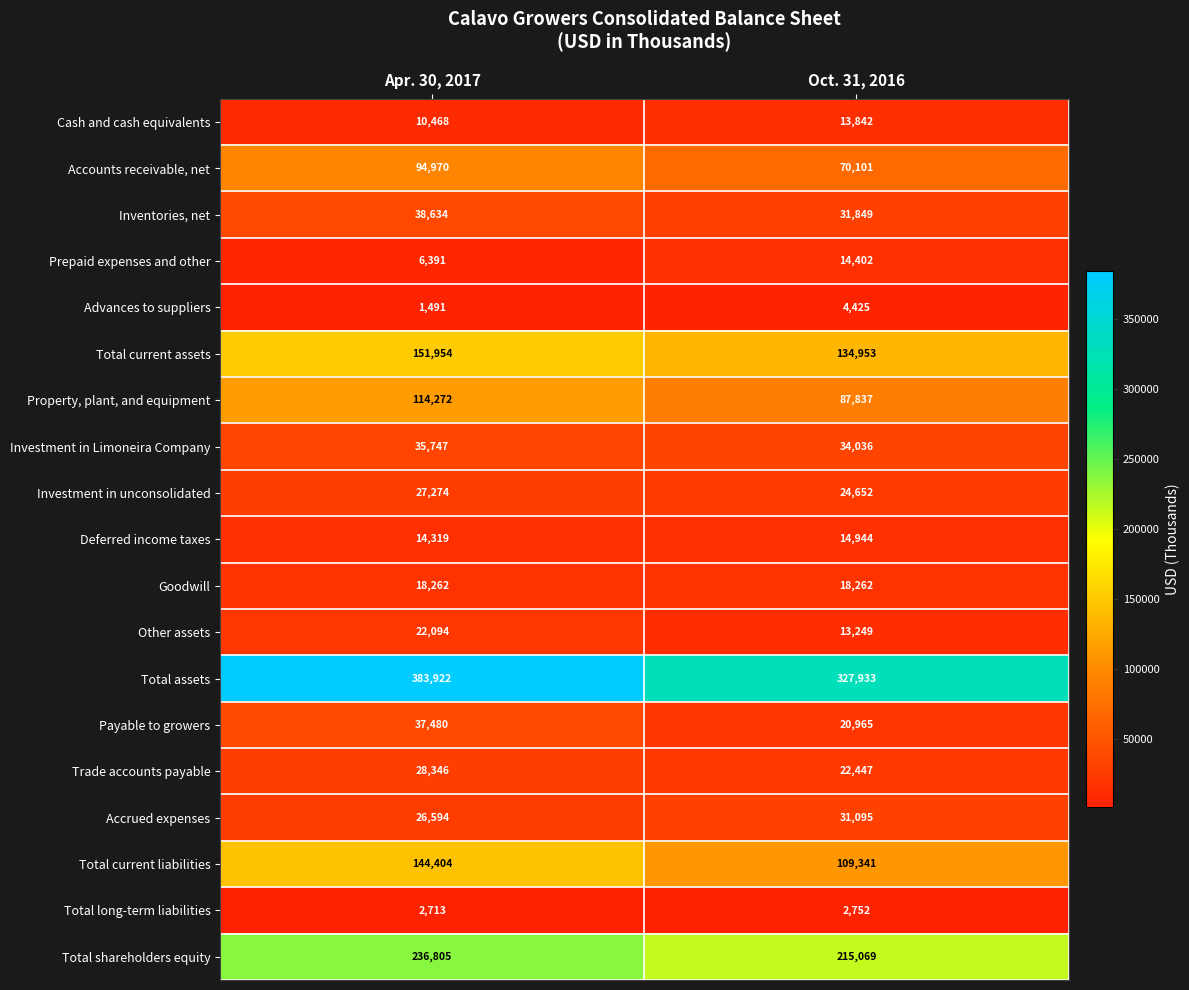

What is the sum of all Investment in unconsolidated values?

51926